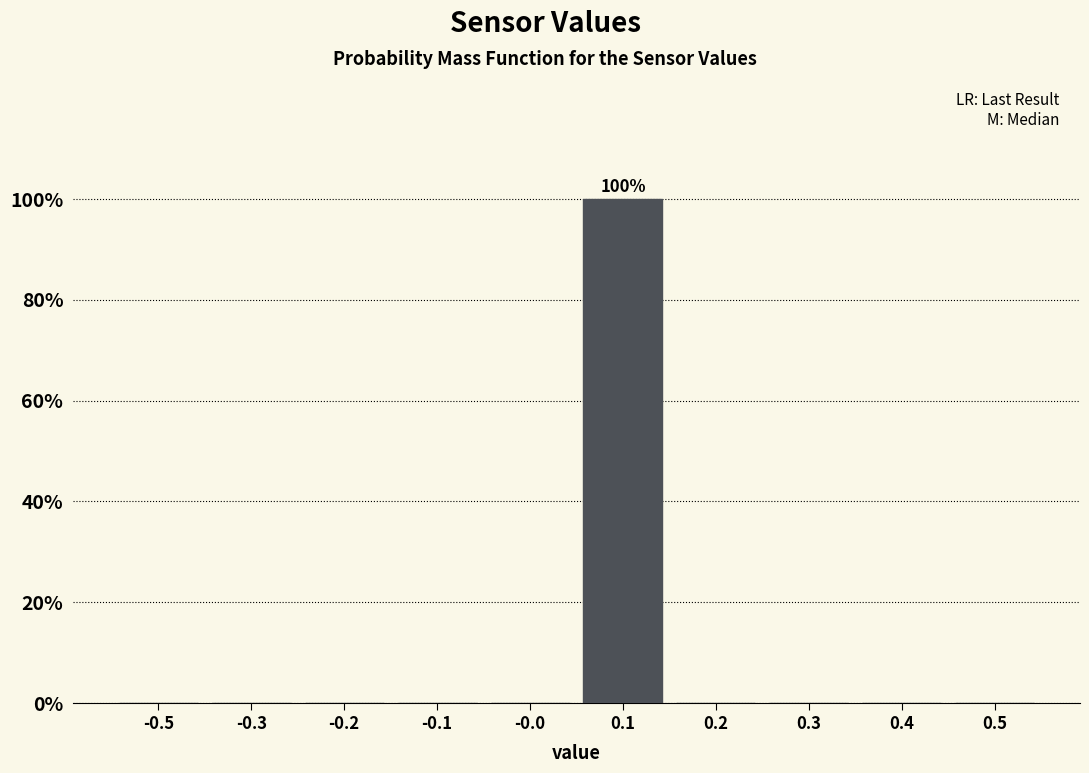

Reading left to right, transcribe all the data shown in this chart.

-0.5=0	-0.3=0	-0.2=0	-0.1=0	-0.0=0	0.1=100	0.2=0	0.3=0	0.4=0	0.5=0